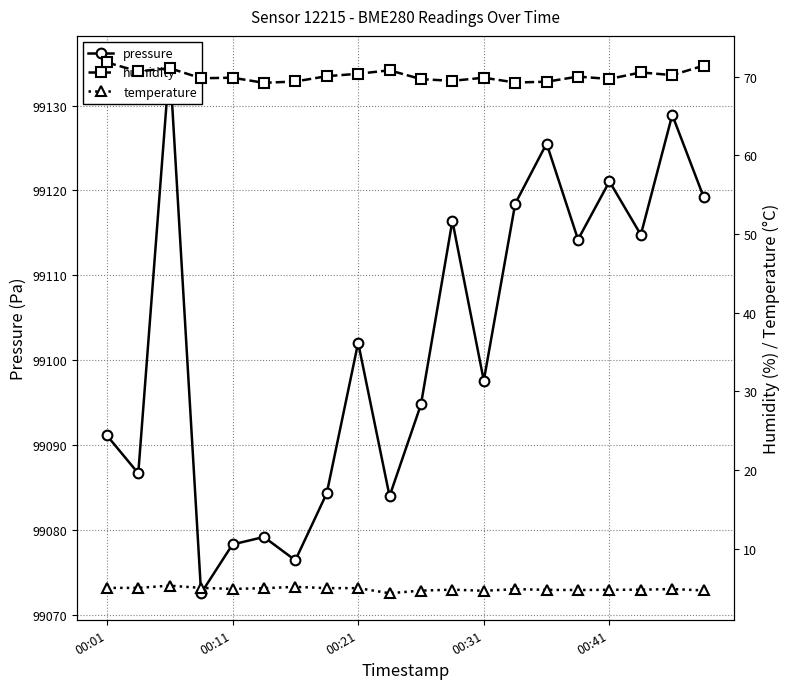

How many categories are shown in the chart?

20